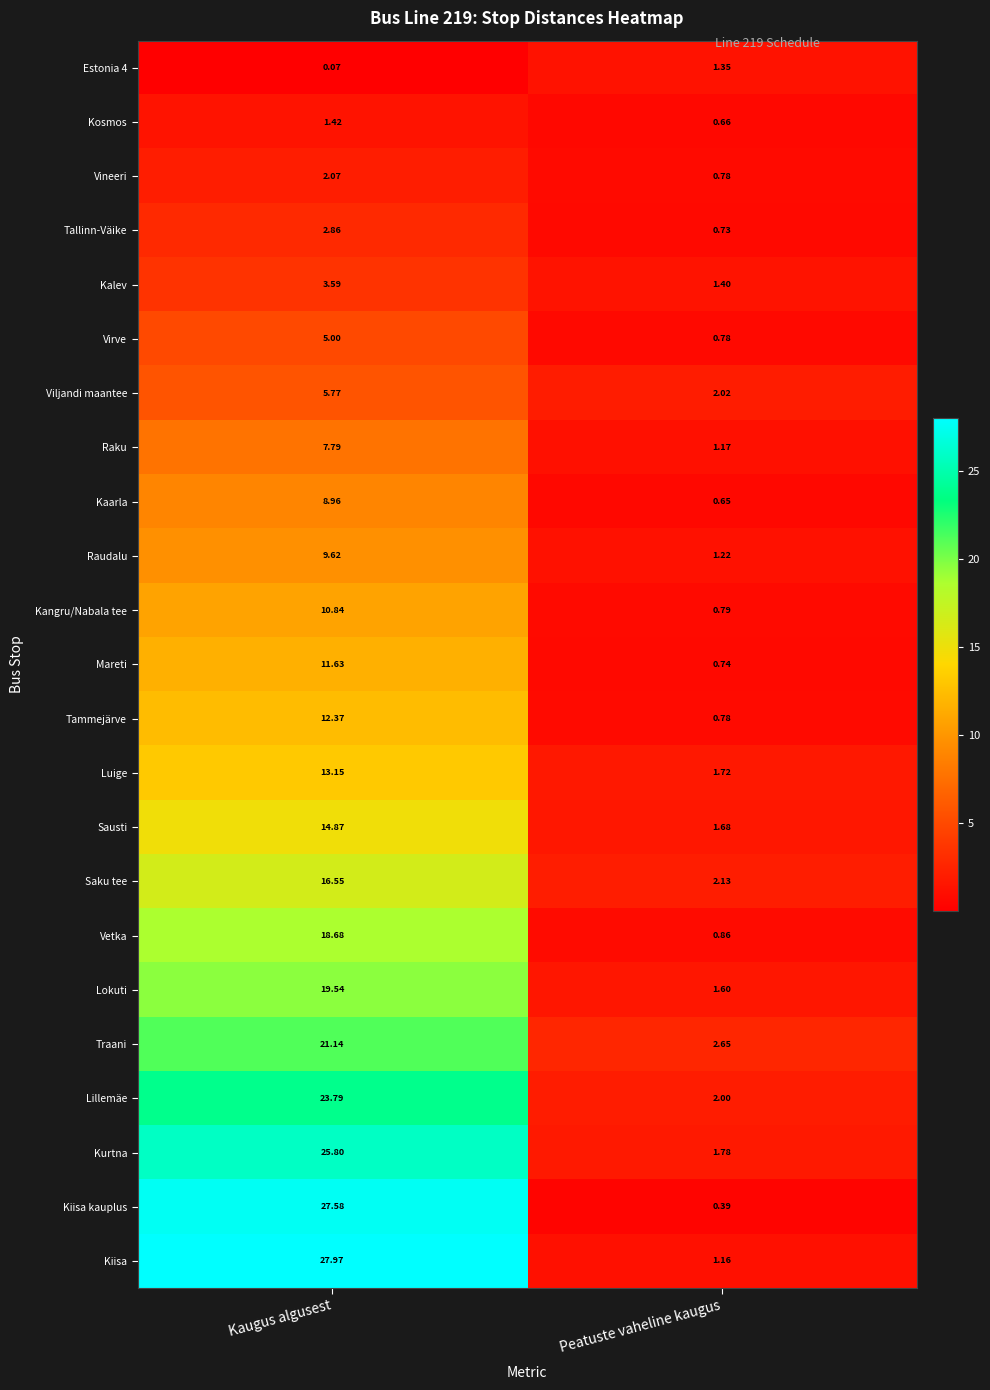

How many categories are shown in the chart?

2